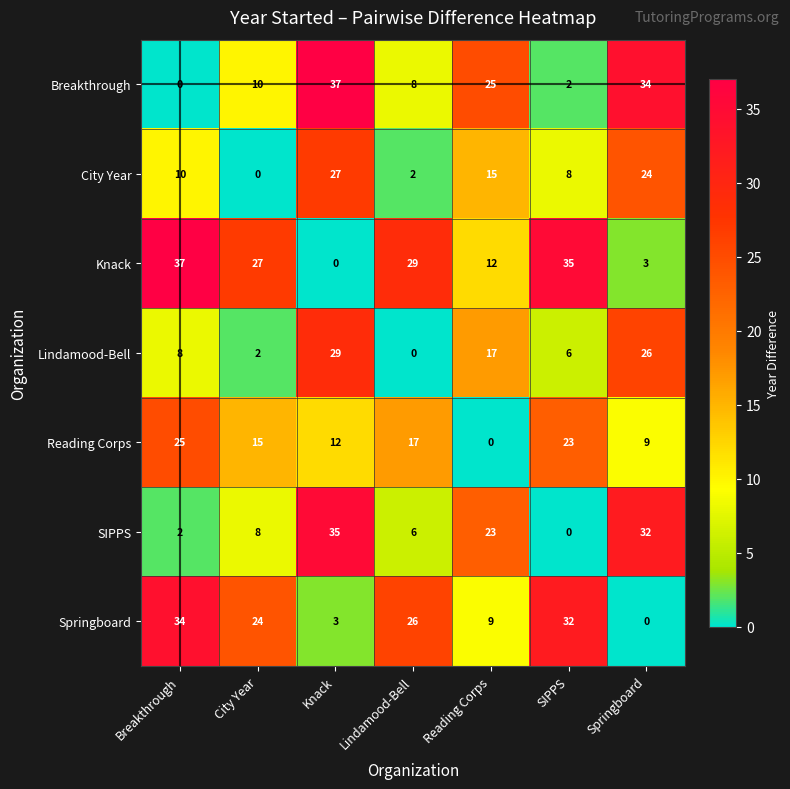

The value of Lindamood-Bell at Breakthrough is 8. True or false?

True